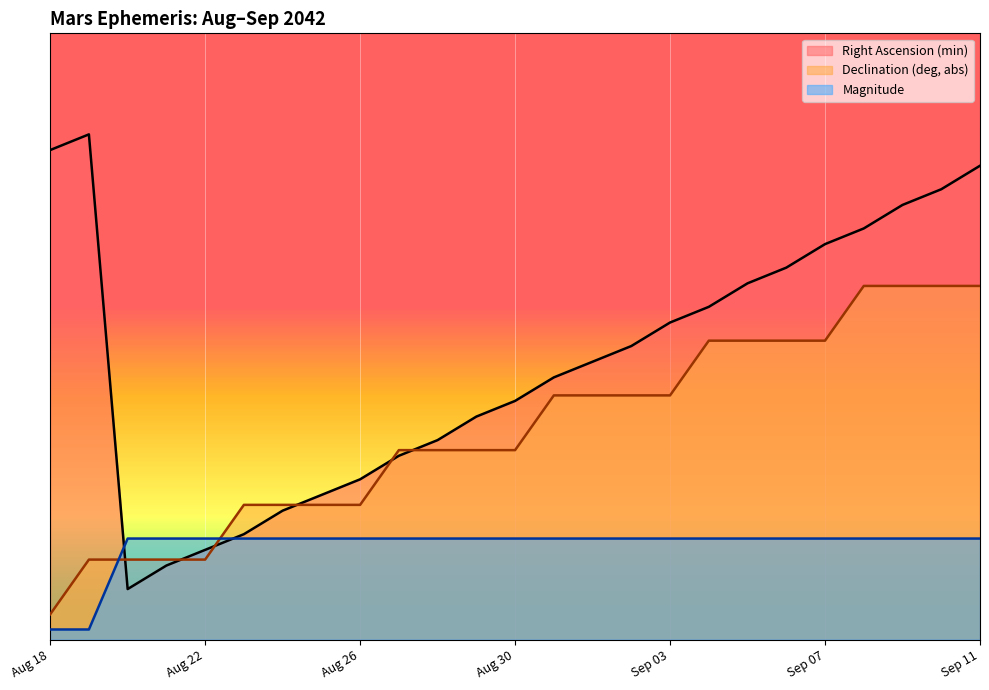

What is the minimum value for Declination (deg, abs)?

0.5